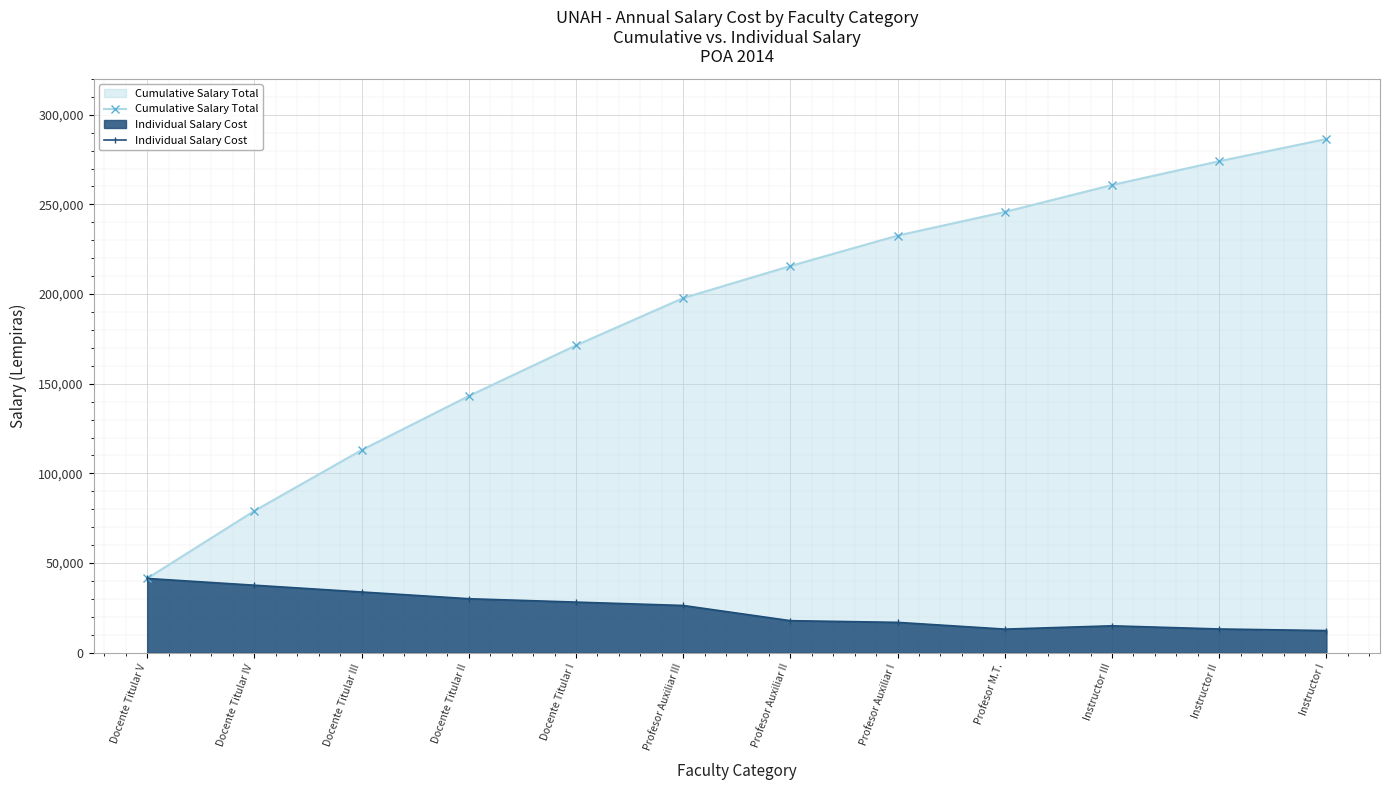

At Profesor Auxiliar I, list the series in order from largest to smallest.

Cumulative Salary Total, Individual Salary Cost